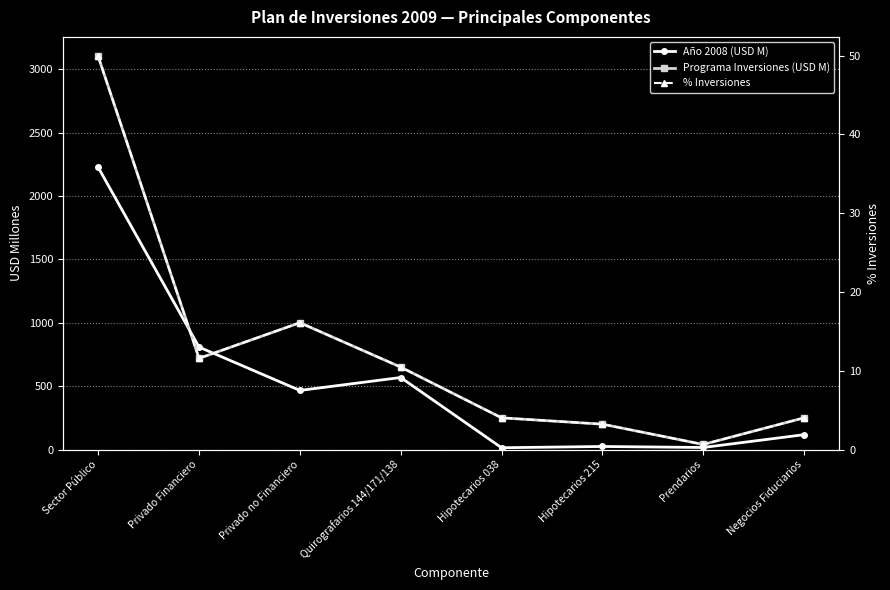

Rank the categories by Año 2008 (USD M) value from lowest to highest.

Hipotecarios 038, Prendarios, Hipotecarios 215, Negocios Fiduciarios, Privado no Financiero, Quirografarios 144/171/138, Privado Financiero, Sector Público